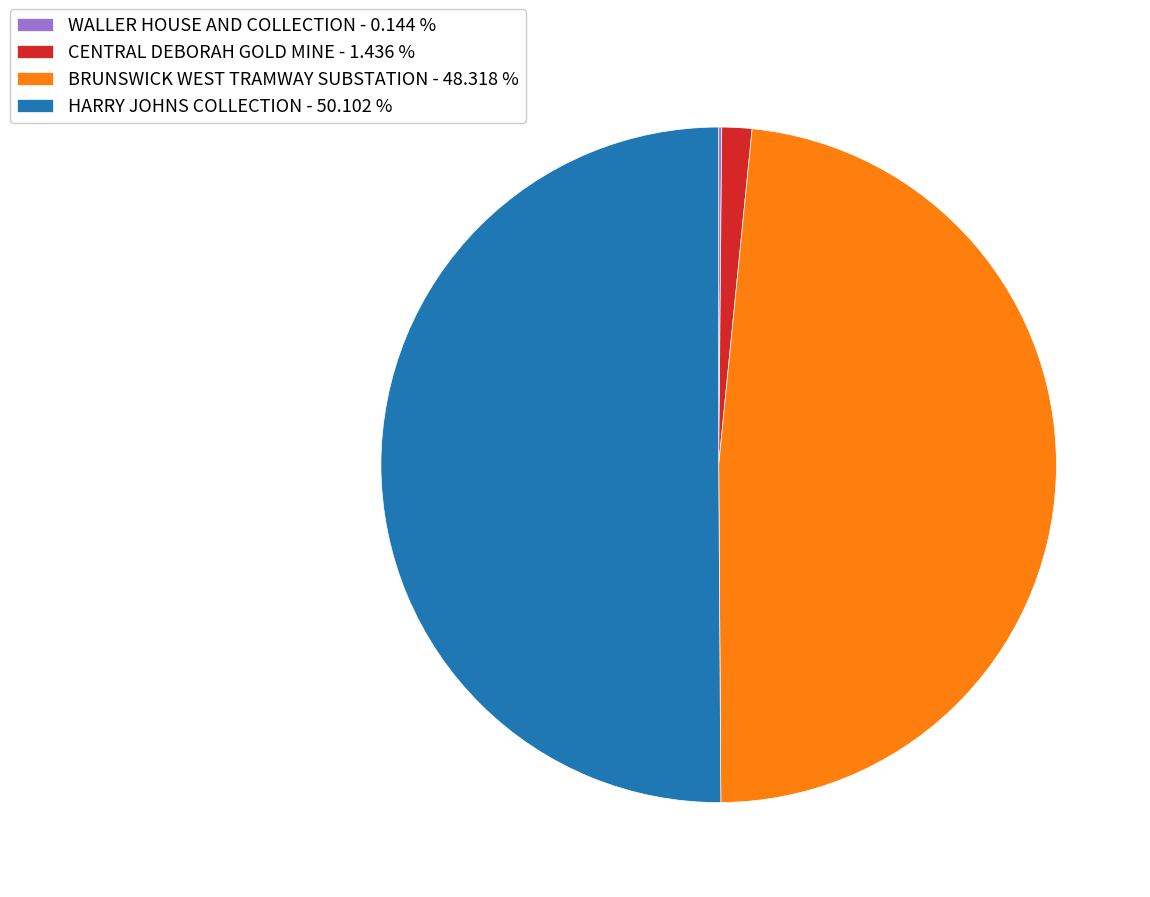

Approximately how many times larger is the value at HARRY JOHNS COLLECTION - 50.102 % compared to BRUNSWICK WEST TRAMWAY SUBSTATION - 48.318 %?

1.0